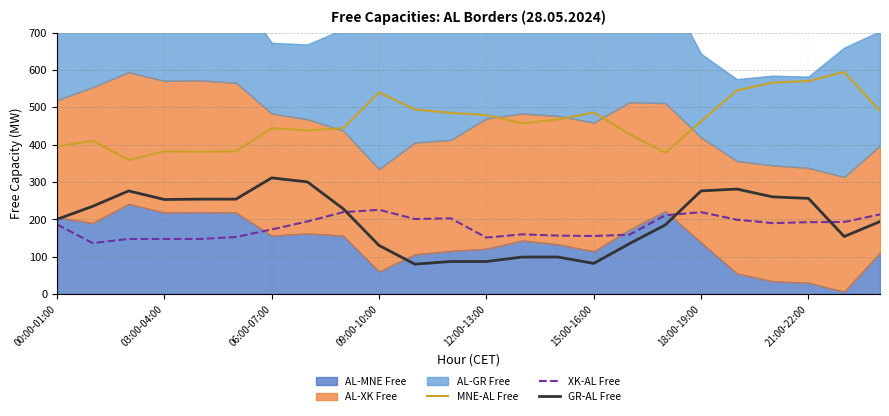

Is it true that GR-AL Free equals 139.1 at 8?

False